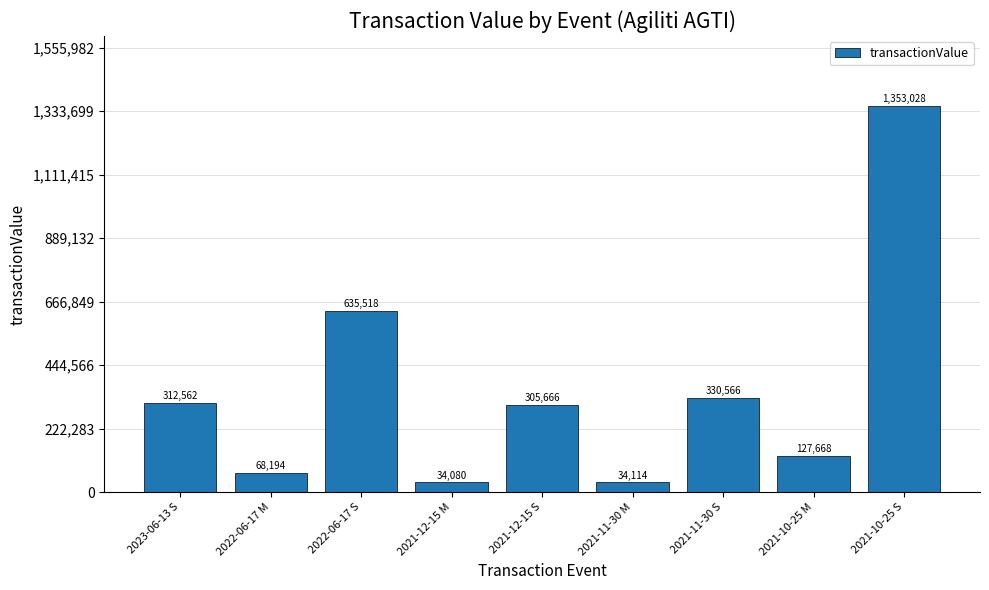

Does the chart contain any negative values?

No